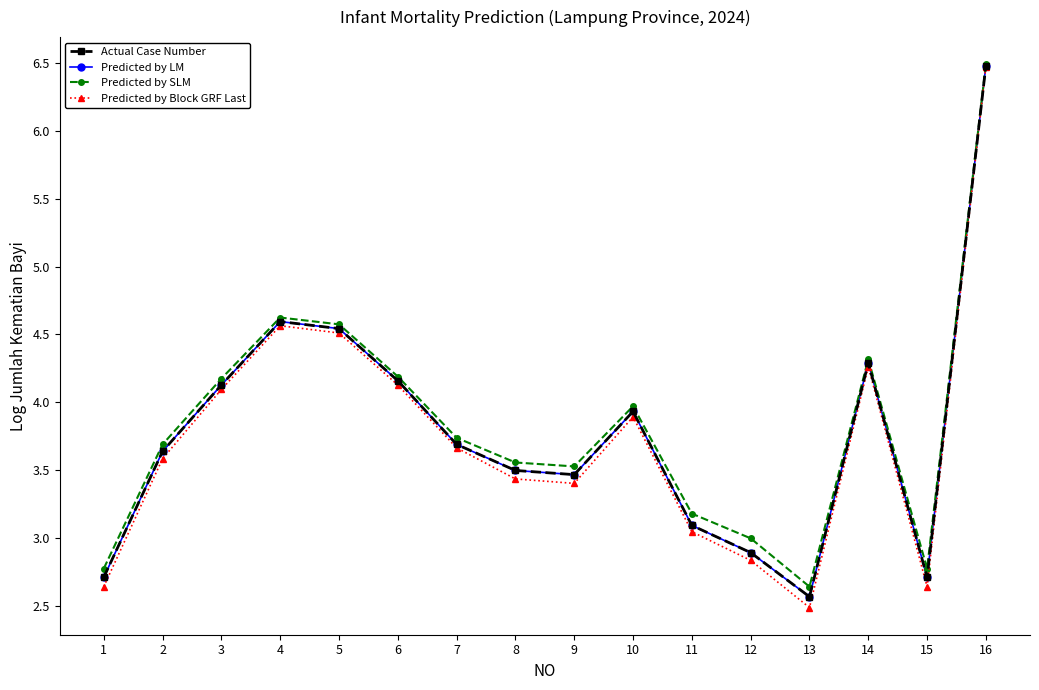

Is this an area chart (filled region under the line)?

No